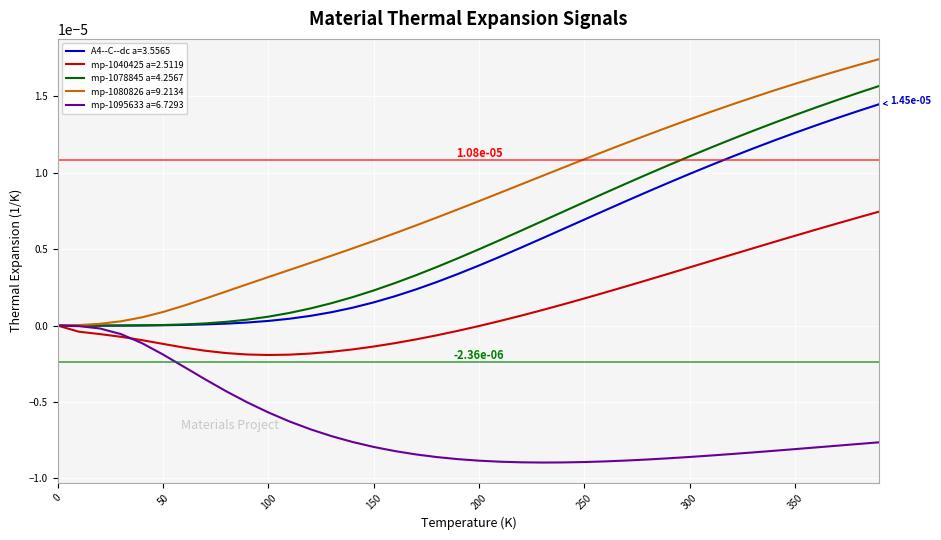

Which series has the widest spread of values?

mp-1080826 a=9.2134